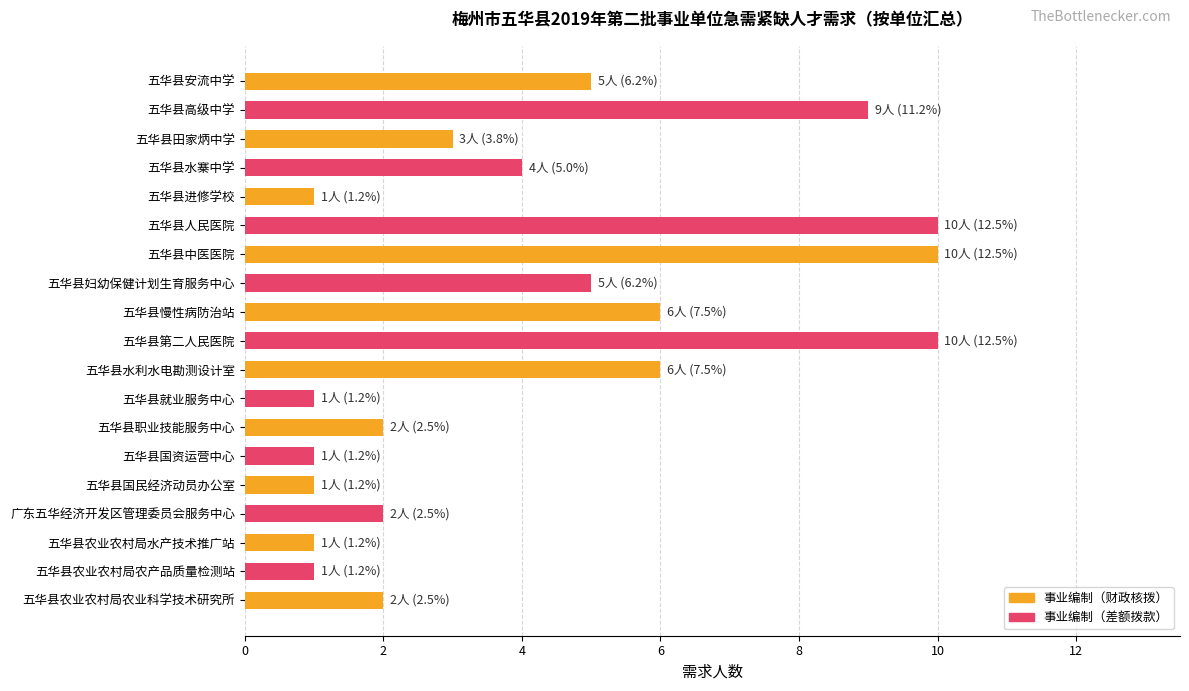

How many categories are shown in the chart?

19